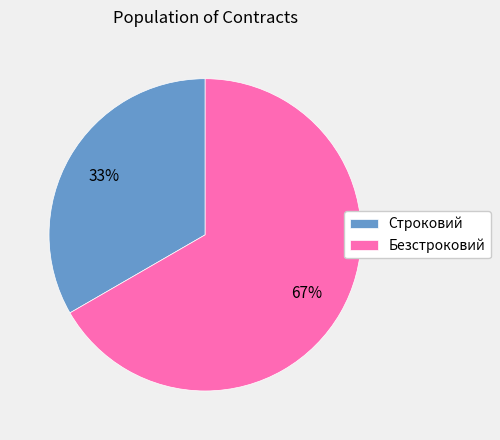

True or false: Строковий accounts for 33% of the total.

True